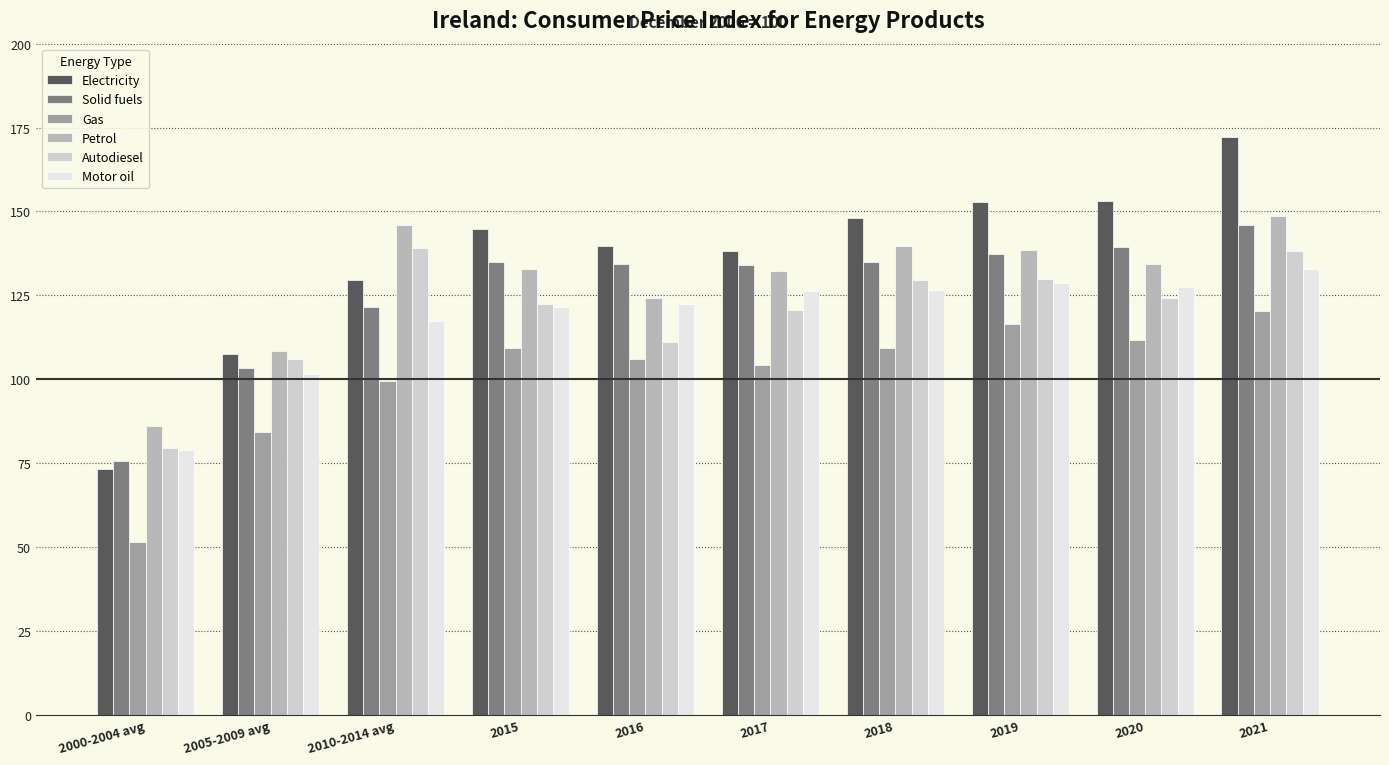

True or false: Gas has a value of 120.3 at 2021.

True